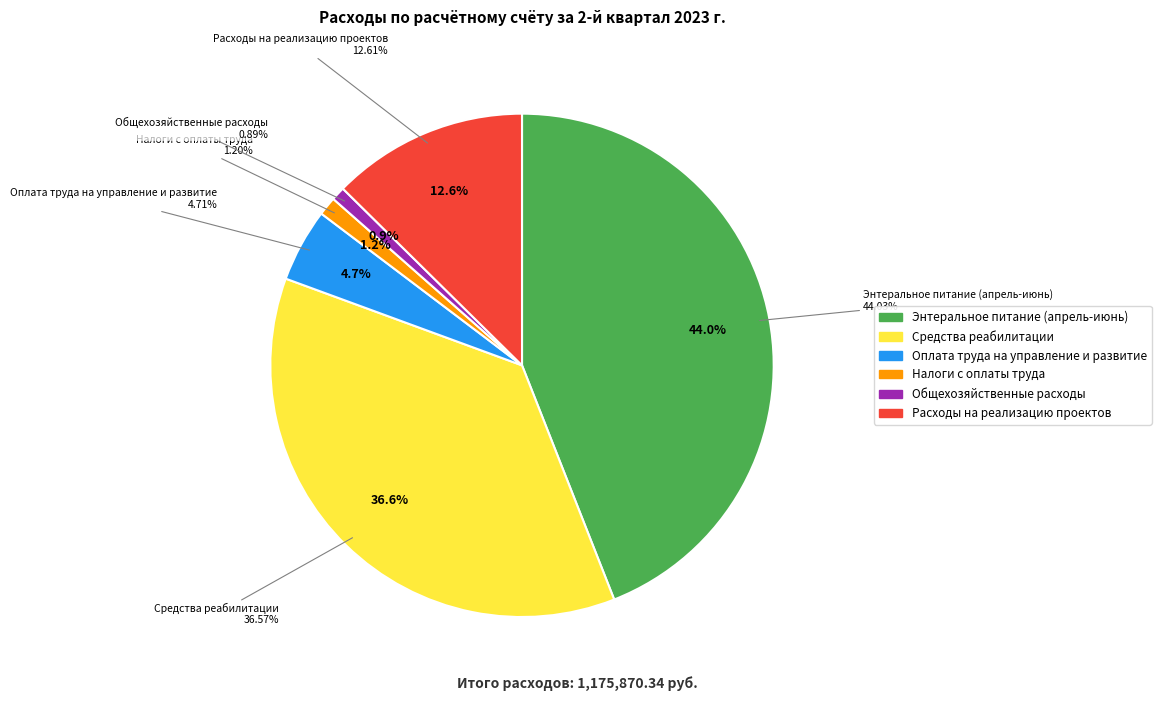

What is the change in value from Средства реабилитации to Оплата труда на управление и развитие?

-374616.0